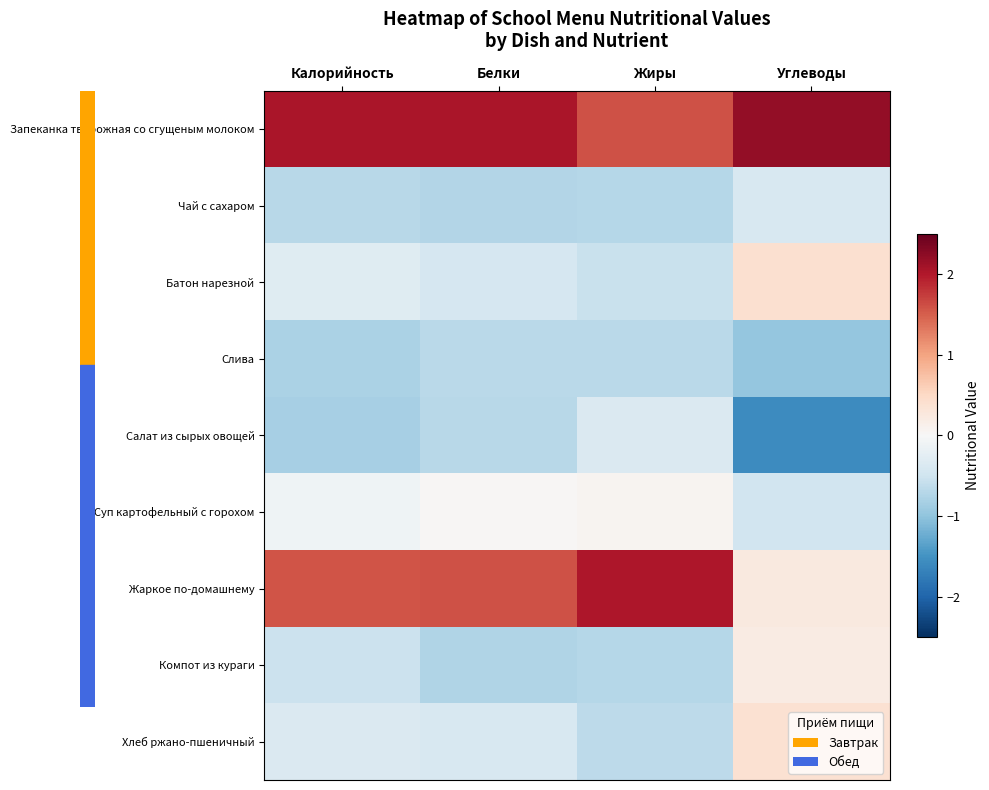

What is the spread (max minus min) of values at Калорийность?

2.9